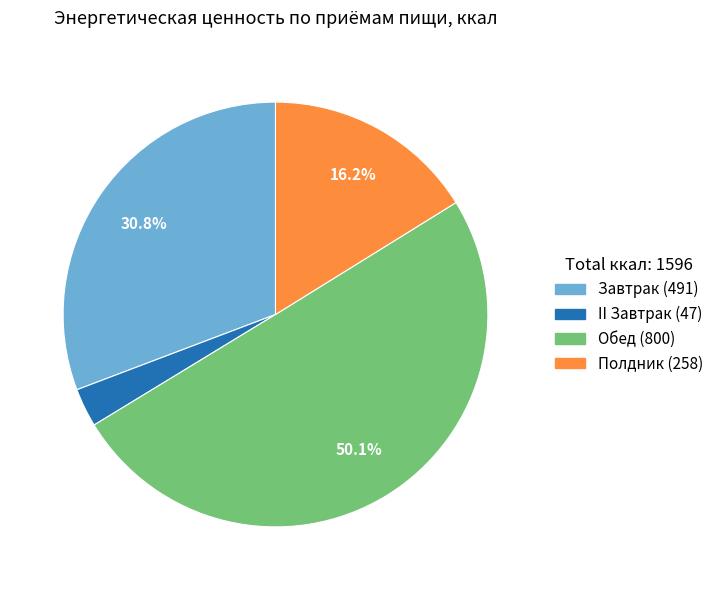

What is the majority slice?

Обед